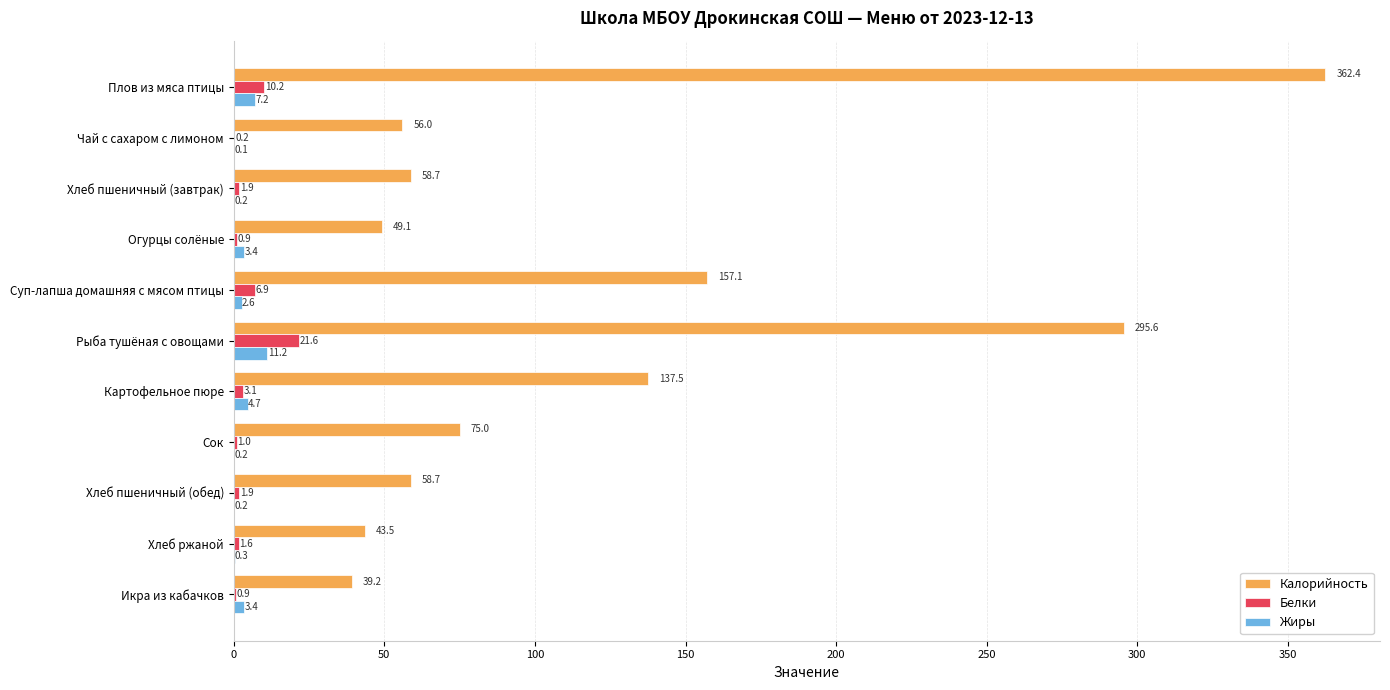

What is the maximum value shown in the chart?

362.4